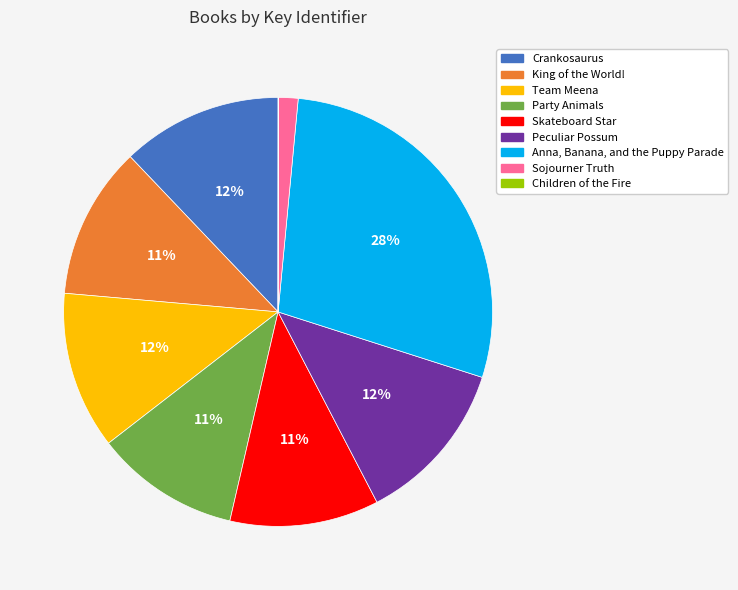

Do Crankosaurus and Team Meena together represent more than half of the pie?

No